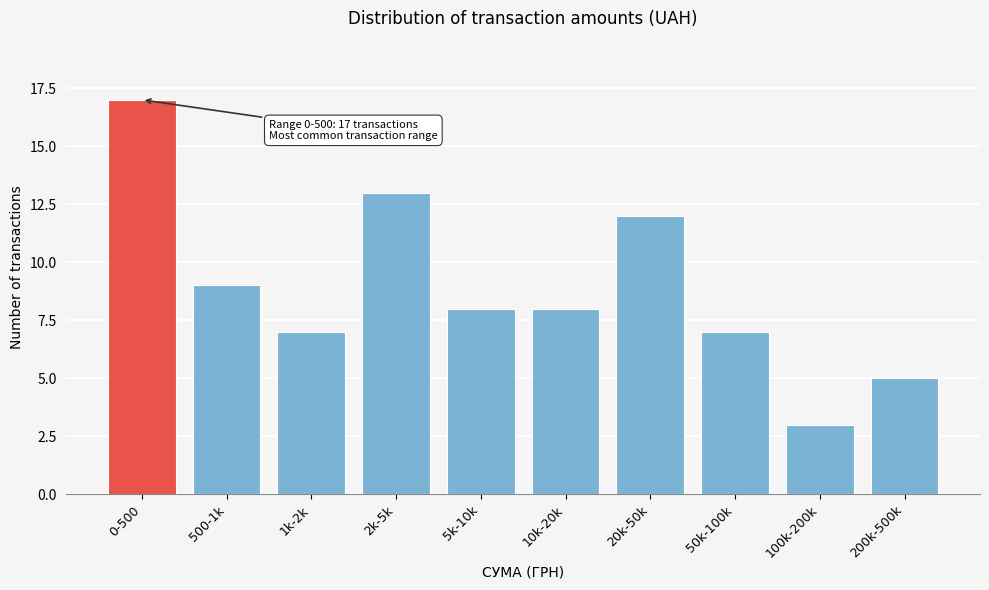

Reading left to right, what are all the values shown in this chart?

17	9	7	13	8	8	12	7	3	5